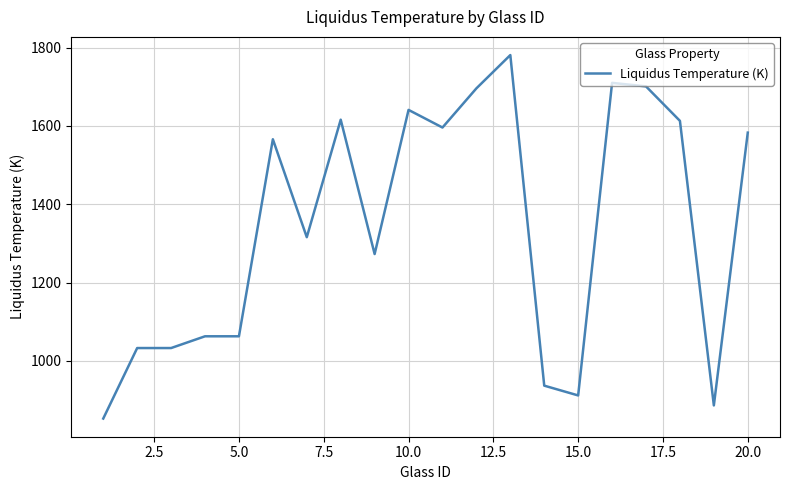

What is the smallest value displayed?

853.0